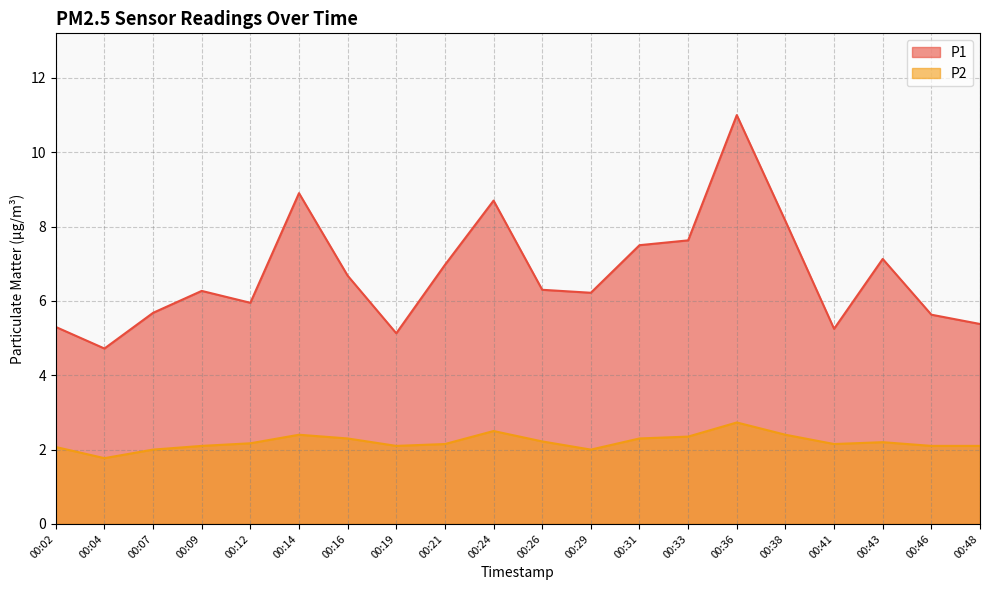

True or false: P1 and P2 intersect in this chart.

False